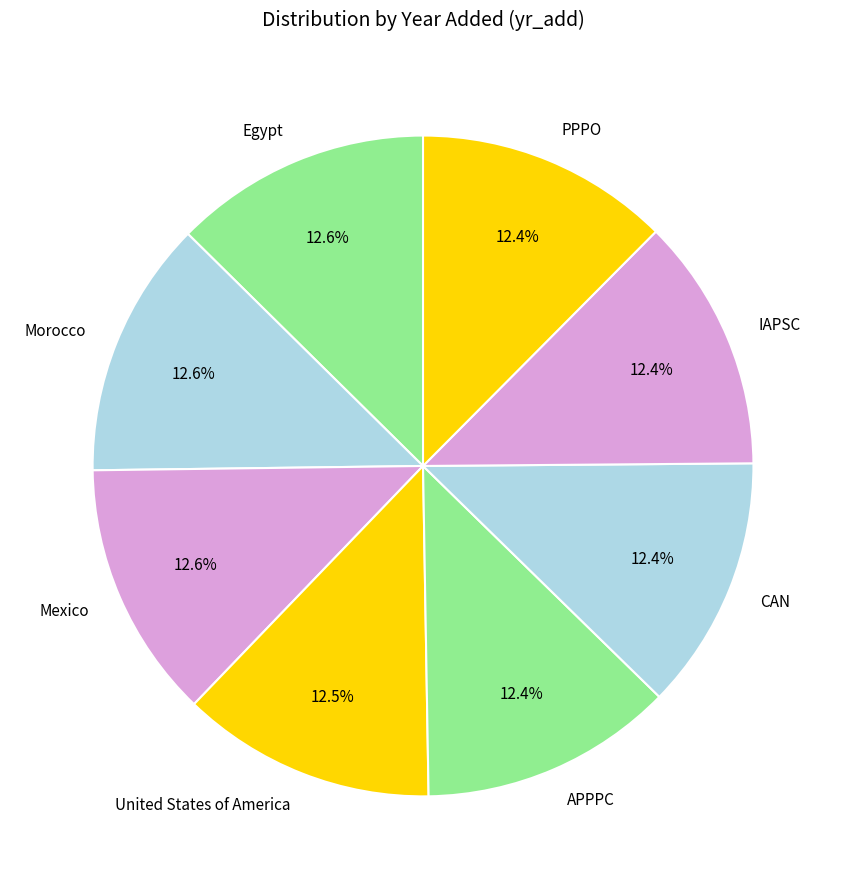

Does any single category account for the majority?

No